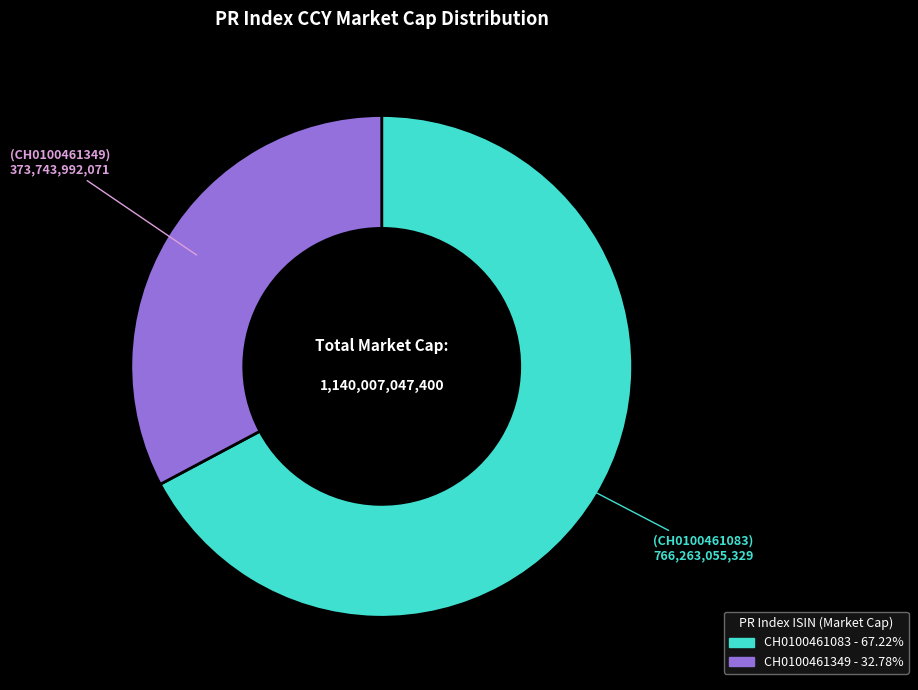

How many segments does this pie chart have?

2